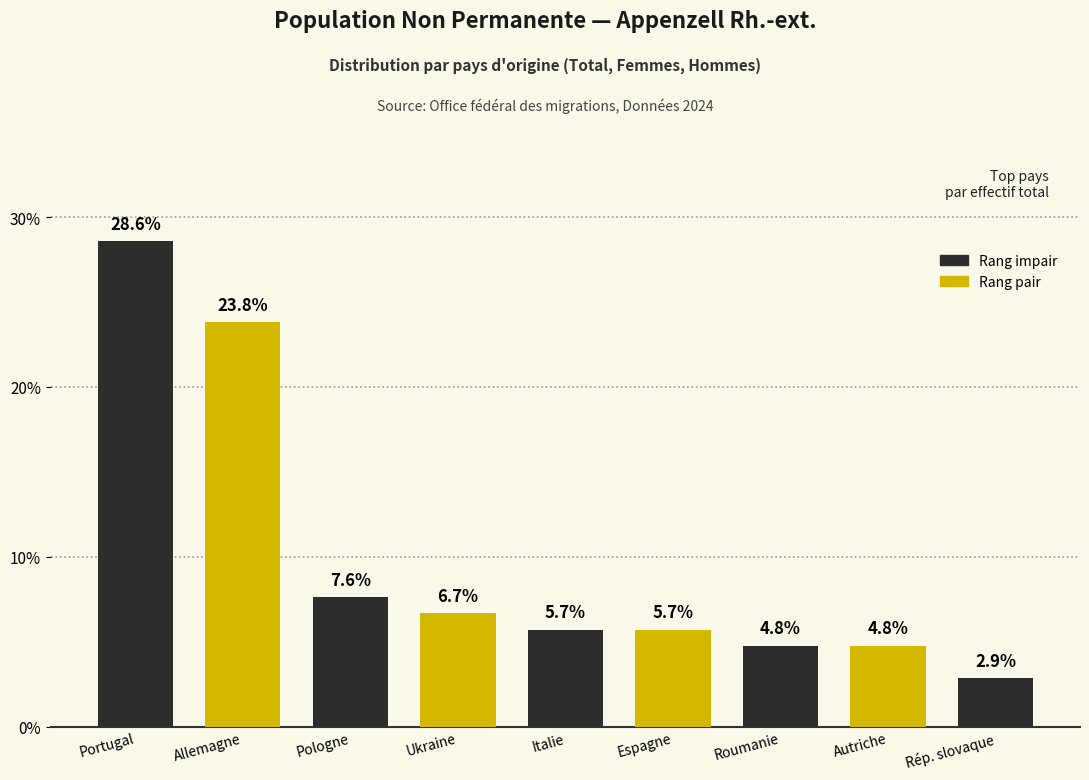

Reading right to left, what are all the values shown in this chart?

Rép. slovaque=2.9	Autriche=4.8	Roumanie=4.8	Espagne=5.7	Italie=5.7	Ukraine=6.7	Pologne=7.6	Allemagne=23.8	Portugal=28.6